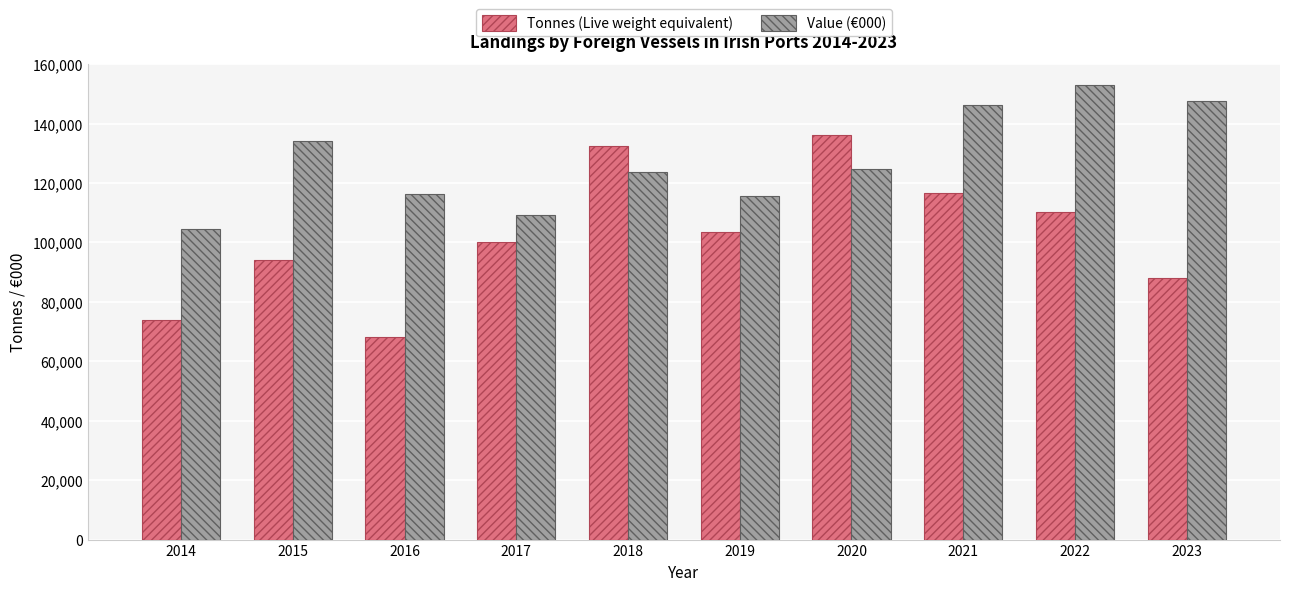

Is the value of Tonnes (Live weight equivalent) at 2014 greater than the value of Value (€000) at 2020?

No